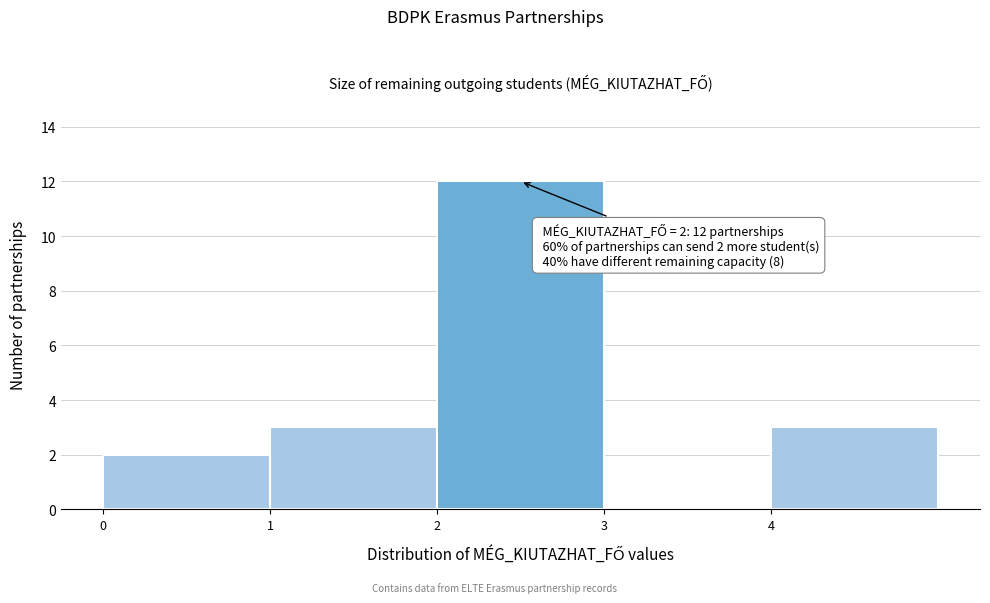

Which range on the x-axis has the tallest bar?

2 to 3